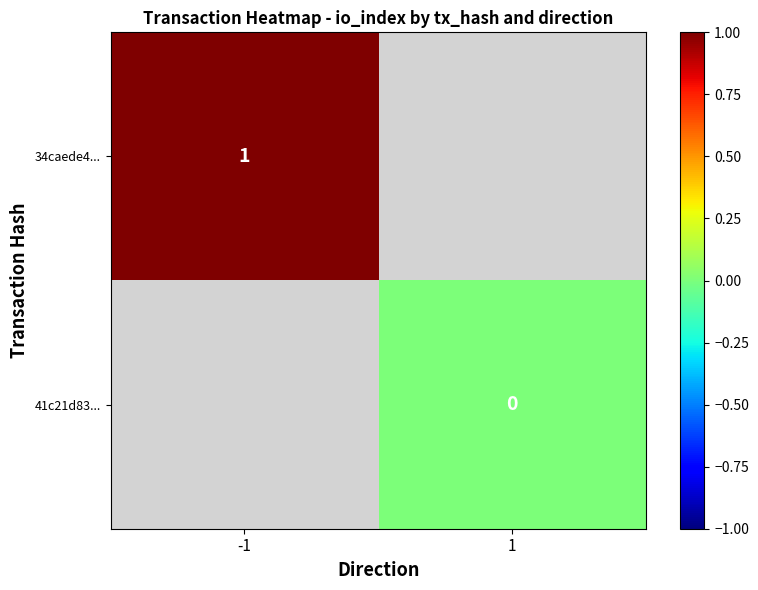

Is the value of 34caede4... at -1 greater than the value of 41c21d83... at 1?

Yes